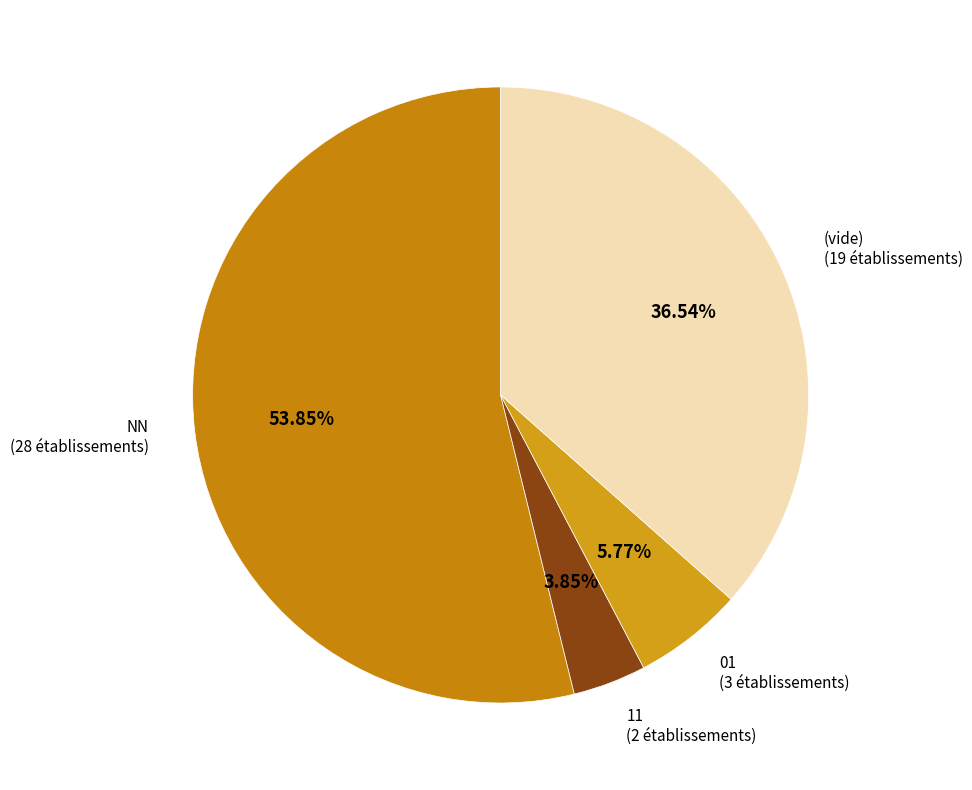

Is the sum of 11 (2 établissements) and (vide) (19 établissements) greater than half?

No